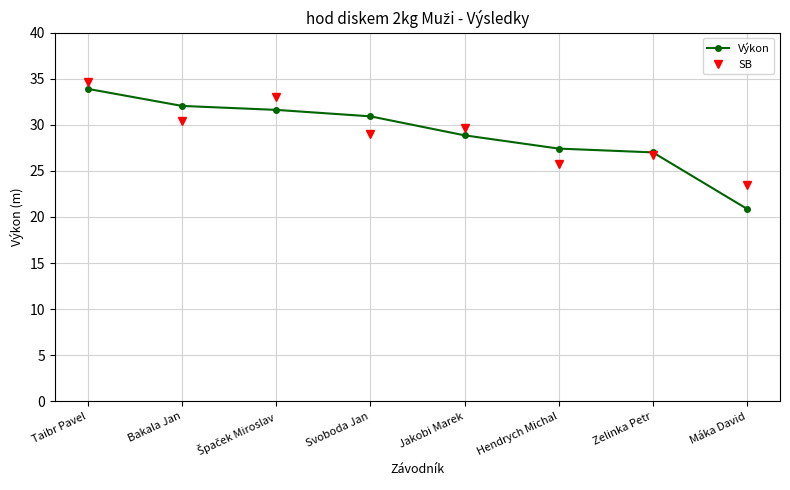

At which category is the sum across all series the highest?

Taibr Pavel